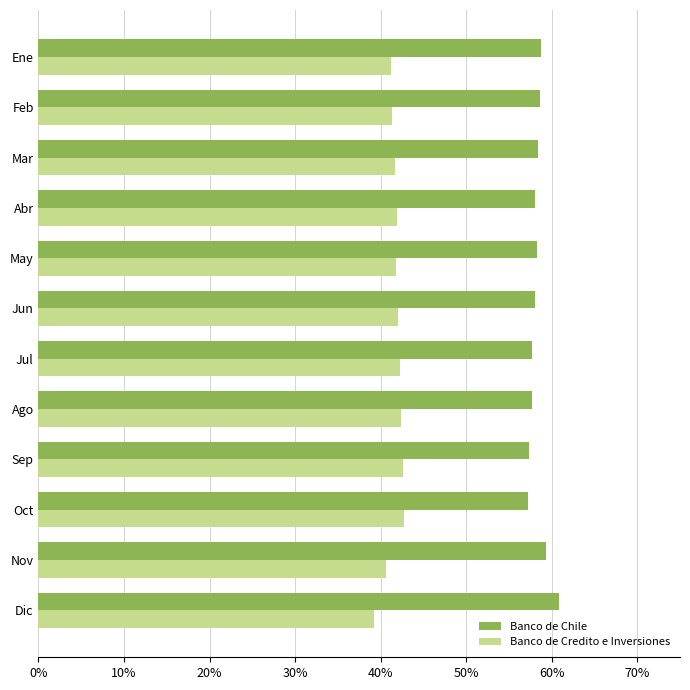

What is the difference between the maximum and minimum values in the Banco de Credito e Inversiones series?

3.6